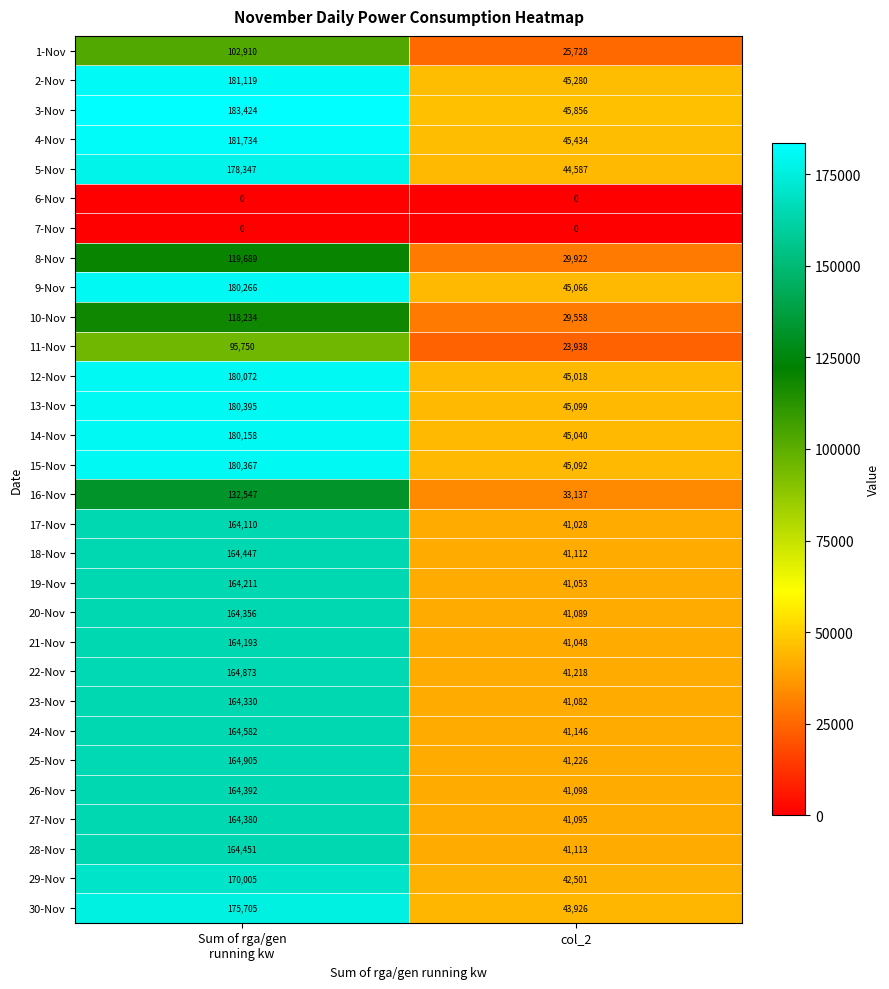

What is the difference between the maximum and minimum values in the 13-Nov series?

135296